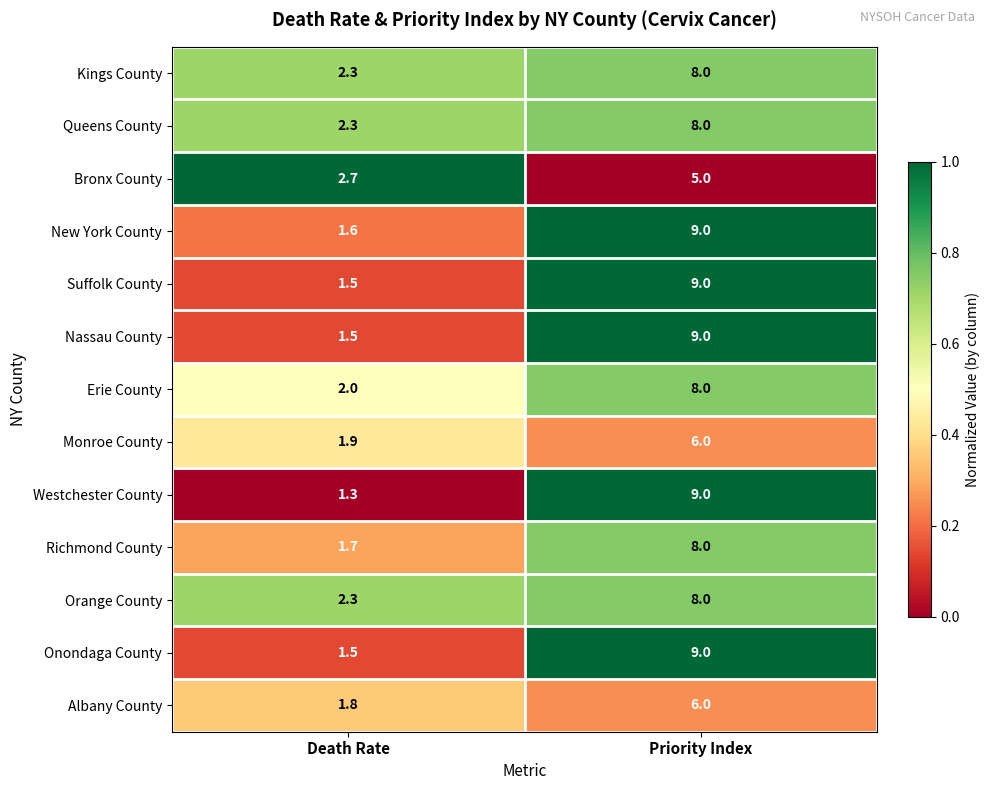

Count the number of data series in this chart.

13